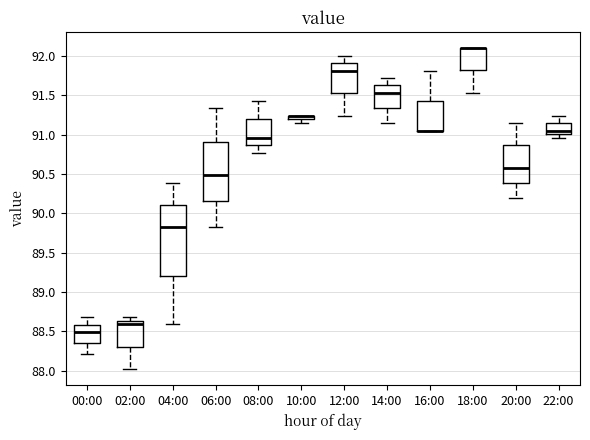

Where does the lower whisker of the box for 12:00 end on the y-axis? The values are not printed on the chart, so give them approximately, as read against the axis.

91.25